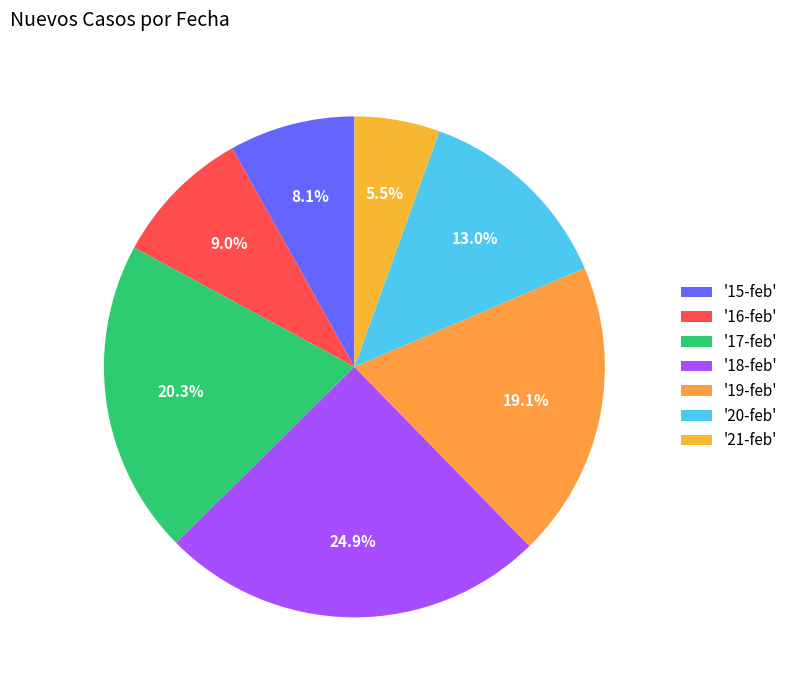

Which slice is the smallest?

'21-feb'